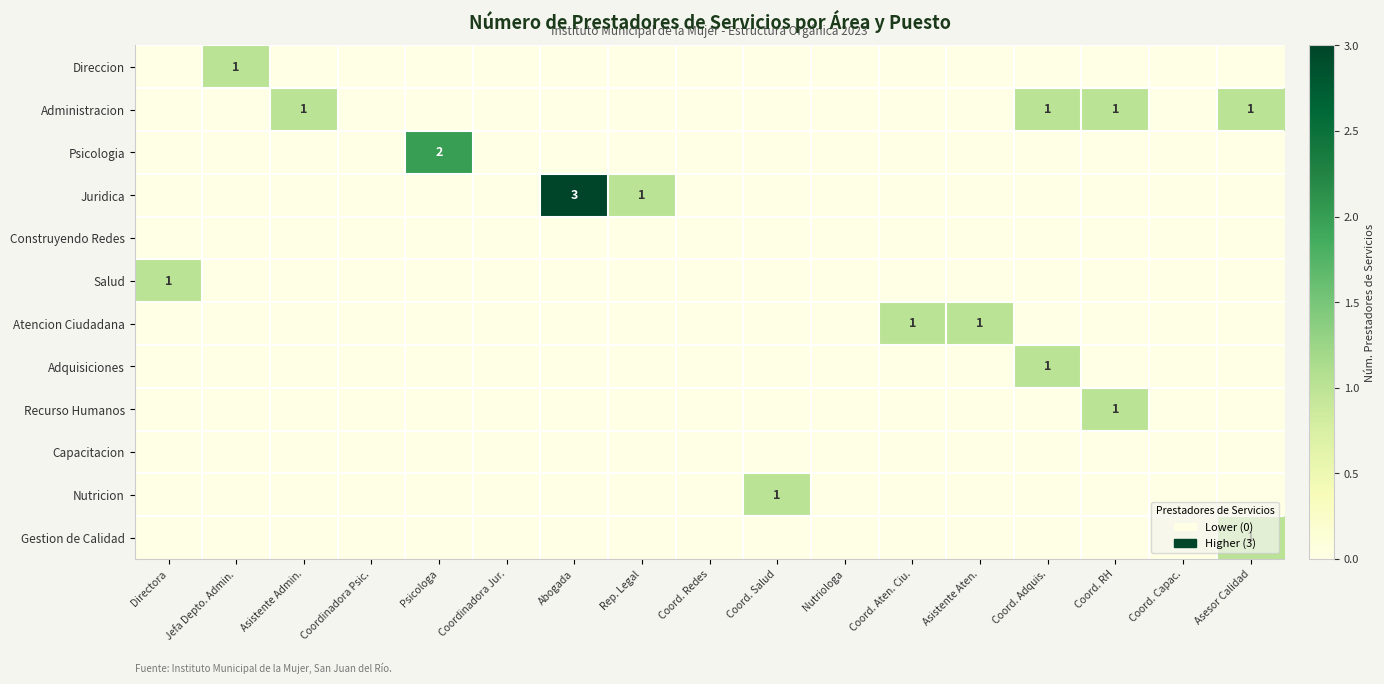

At Coord. Adquis., list the series in order from largest to smallest.

Administracion, Adquisiciones, Direccion, Psicologia, Juridica, Construyendo Redes, Salud, Atencion Ciudadana, Recurso Humanos, Capacitacion, Nutricion, Gestion de Calidad